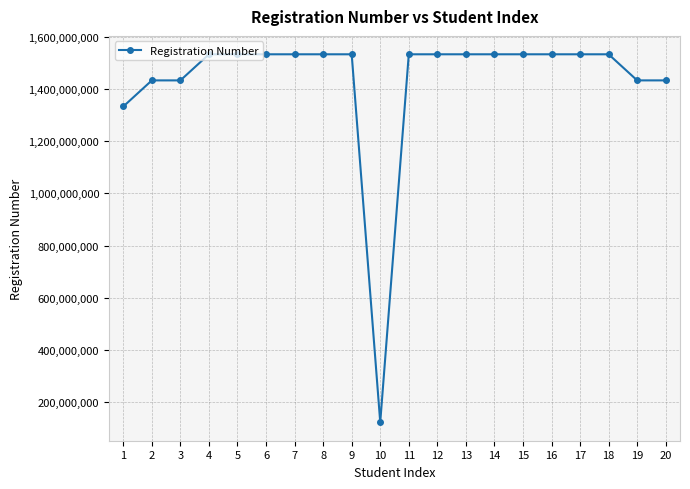

What is the value of the 1st point from the left?

1333011761